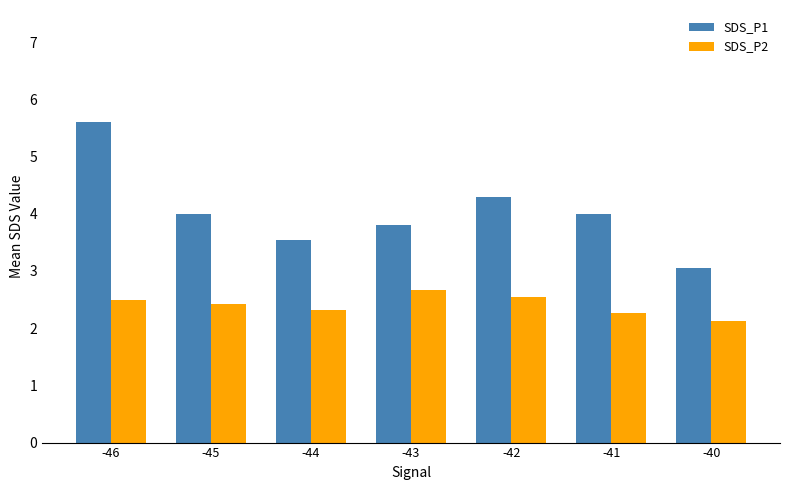

True or false: SDS_P2 has a value of 3.9 at -46.

False